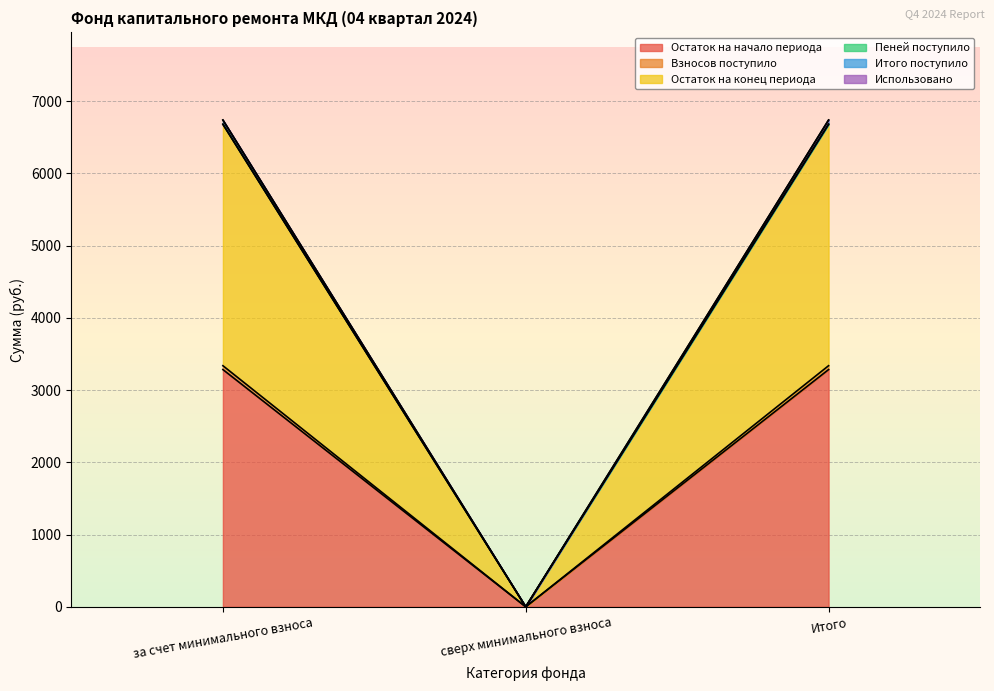

What is the difference between the maximum and minimum values in the Остаток на начало периода series?

3284.2